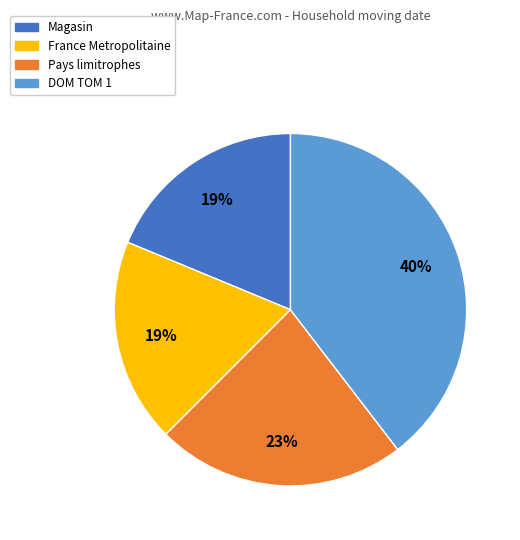

How many segments does this pie chart have?

4